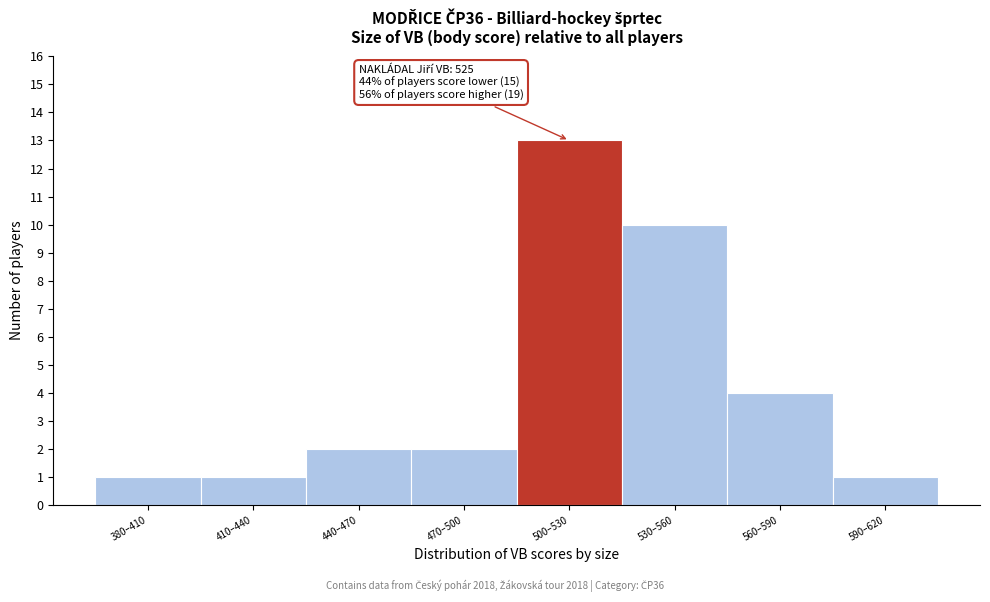

Reading right to left, what are all the values shown in this chart?

590–620=1	560–590=4	530–560=10	500–530=13	470–500=2	440–470=2	410–440=1	380–410=1